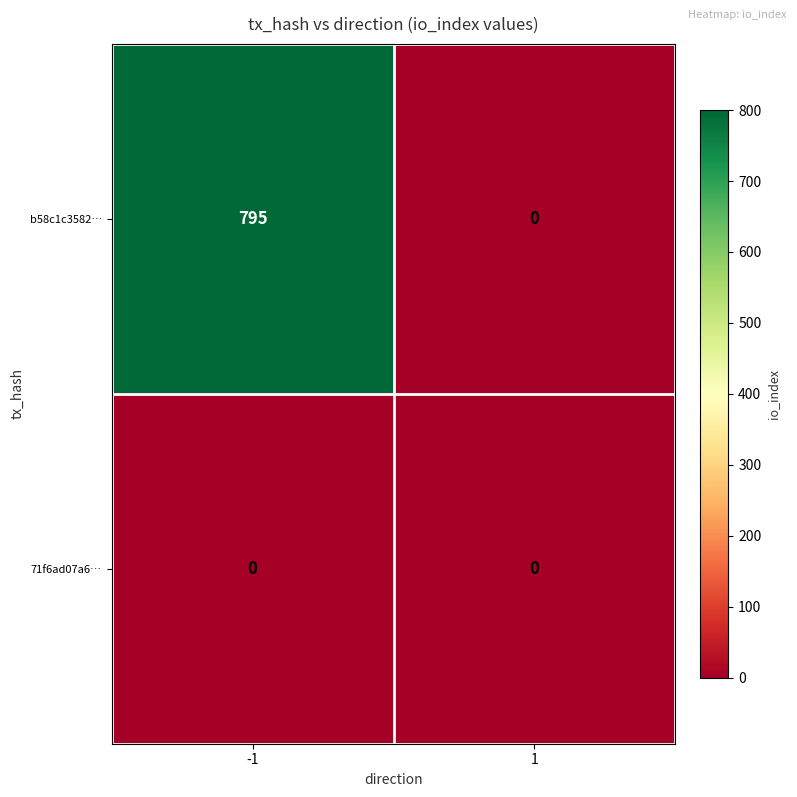

What is the greatest value displayed?

795